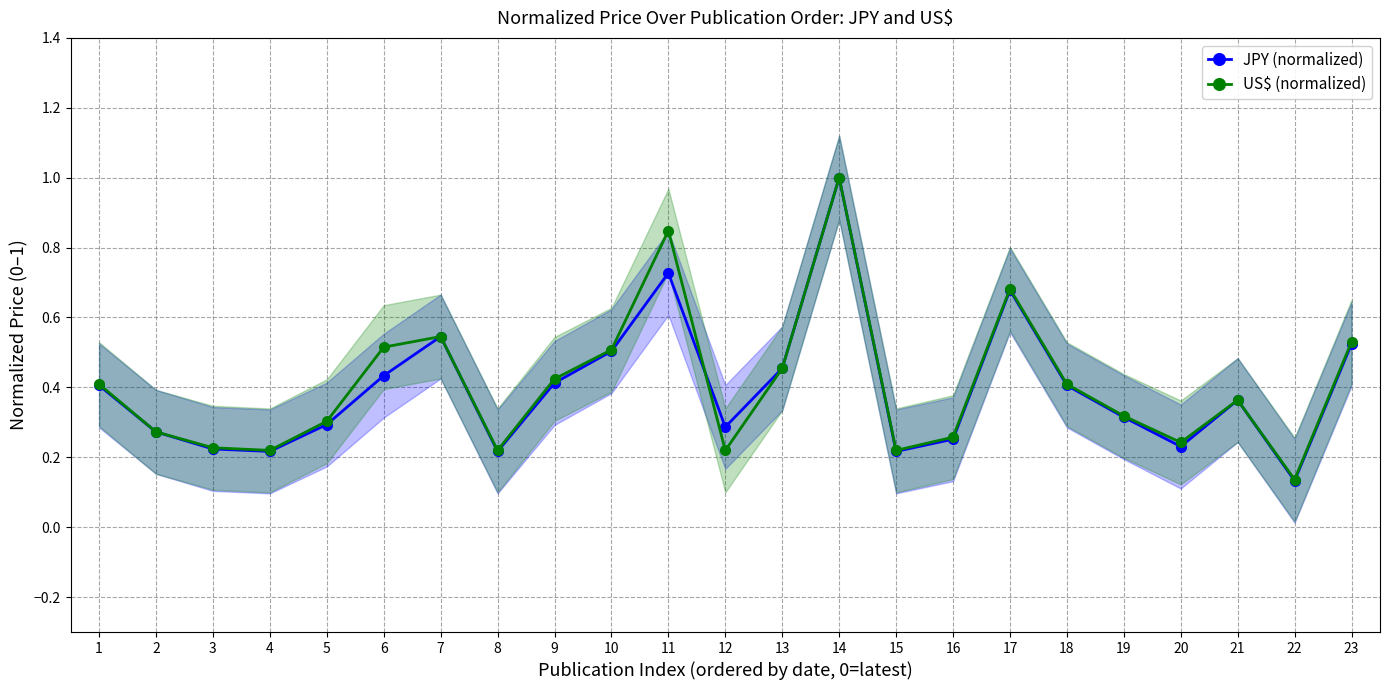

List the series in order of their overall mean, lowest first.

JPY (normalized), US$ (normalized)